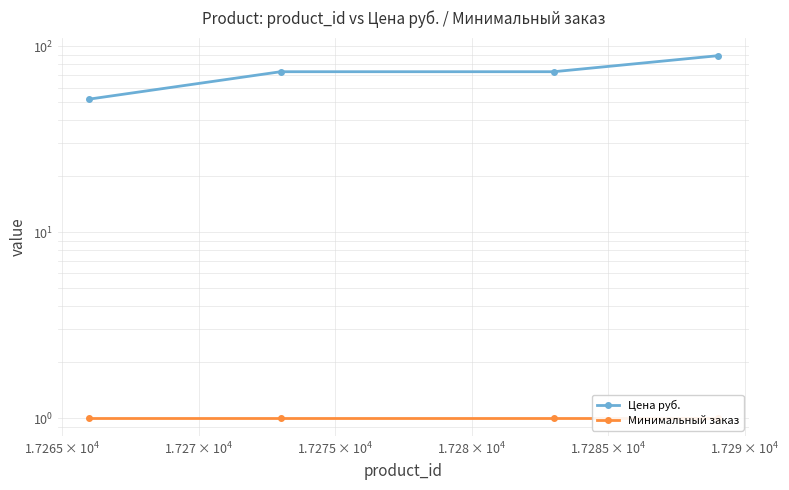

How many distinct data groups are displayed?

2